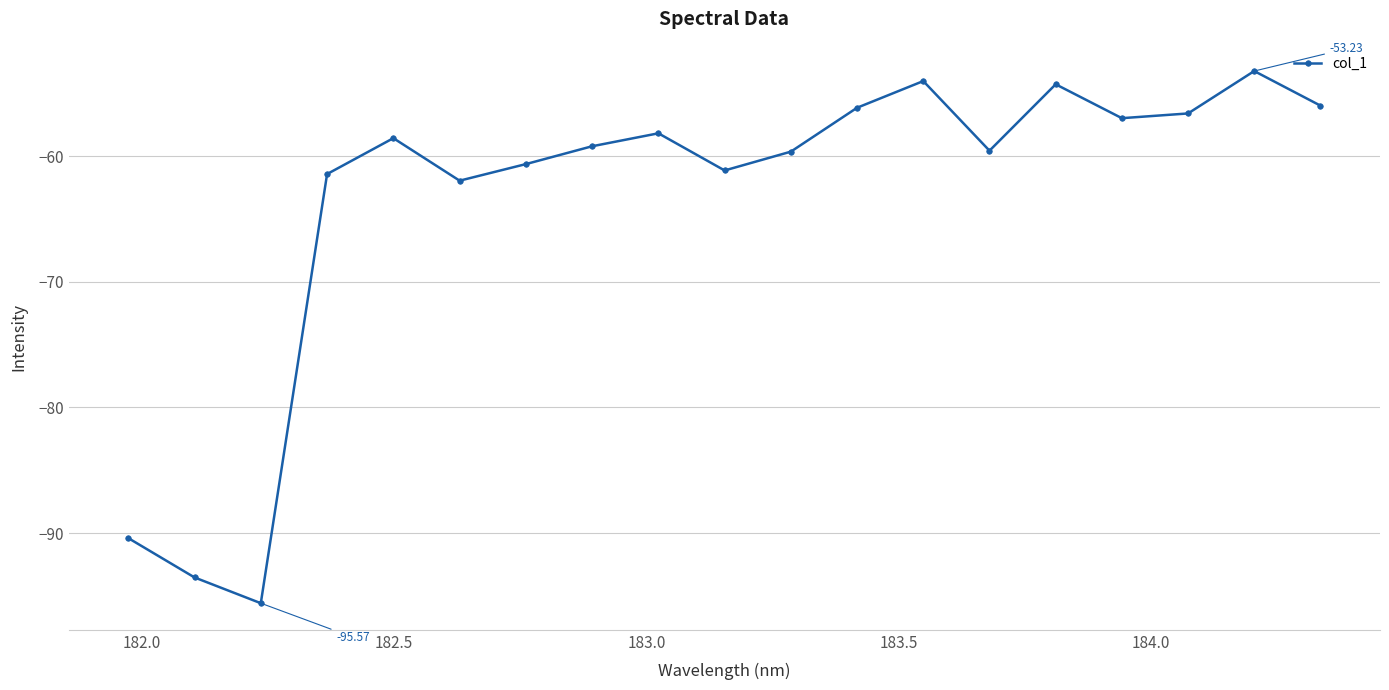

What is the difference between the maximum and second lowest values?

40.3